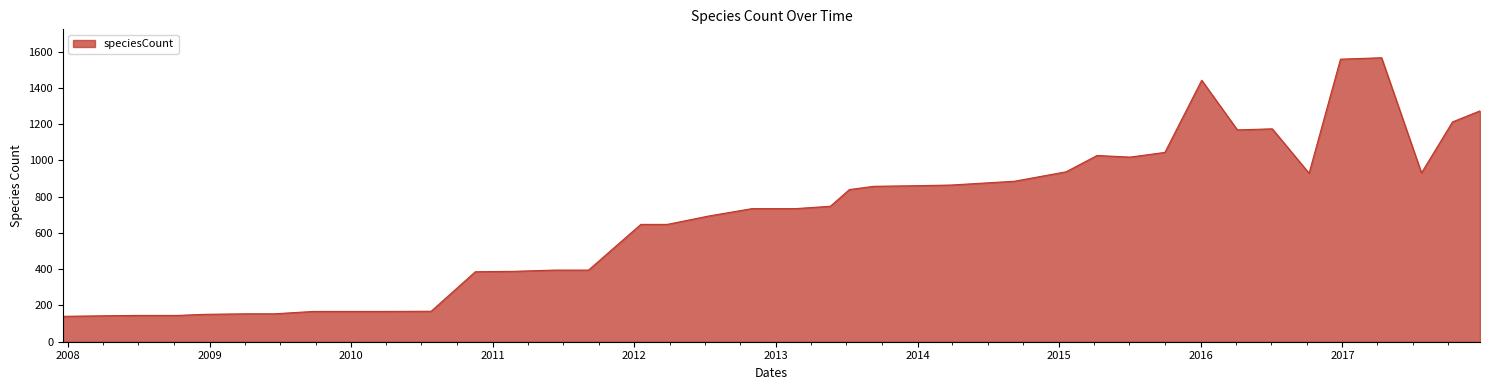

What is the maximum value shown in the chart?

1566